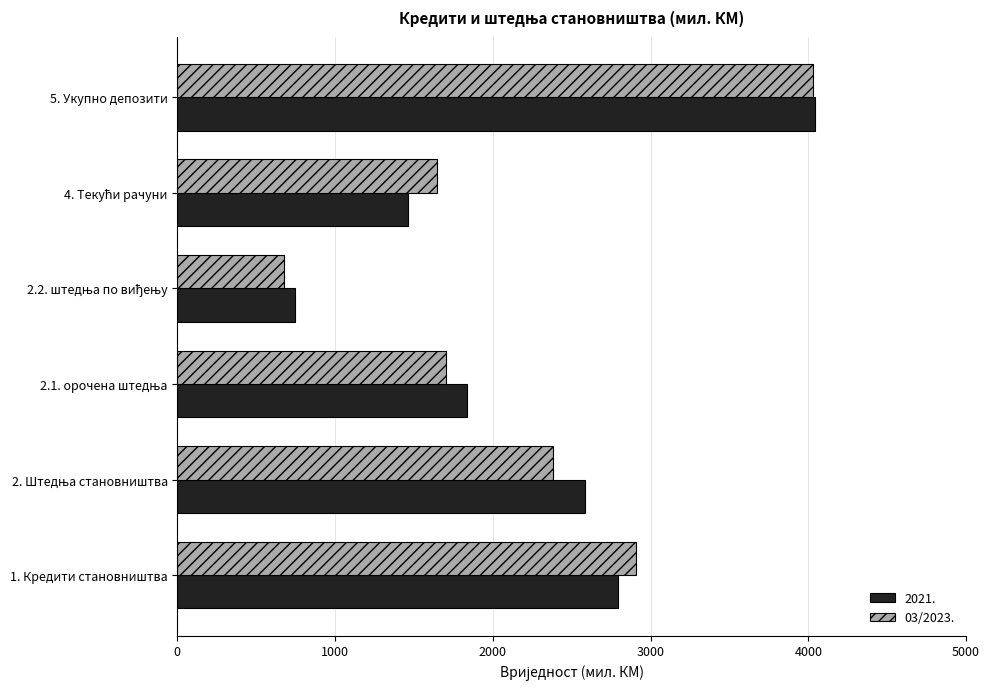

The value of 03/2023. at 1. Кредити становништва is 2910.5. True or false?

True